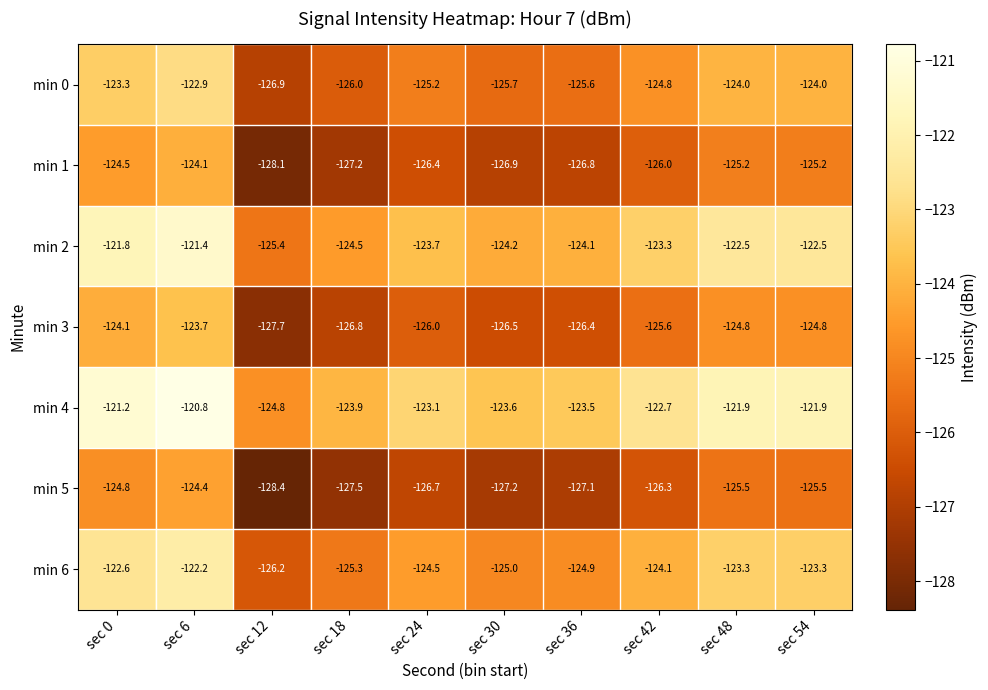

What is the greatest value displayed?

-120.8